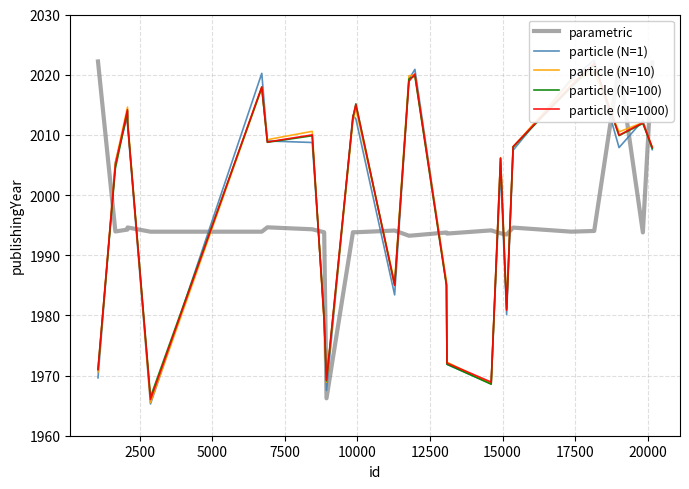

What is the highest value of the parametric series?

2022.2